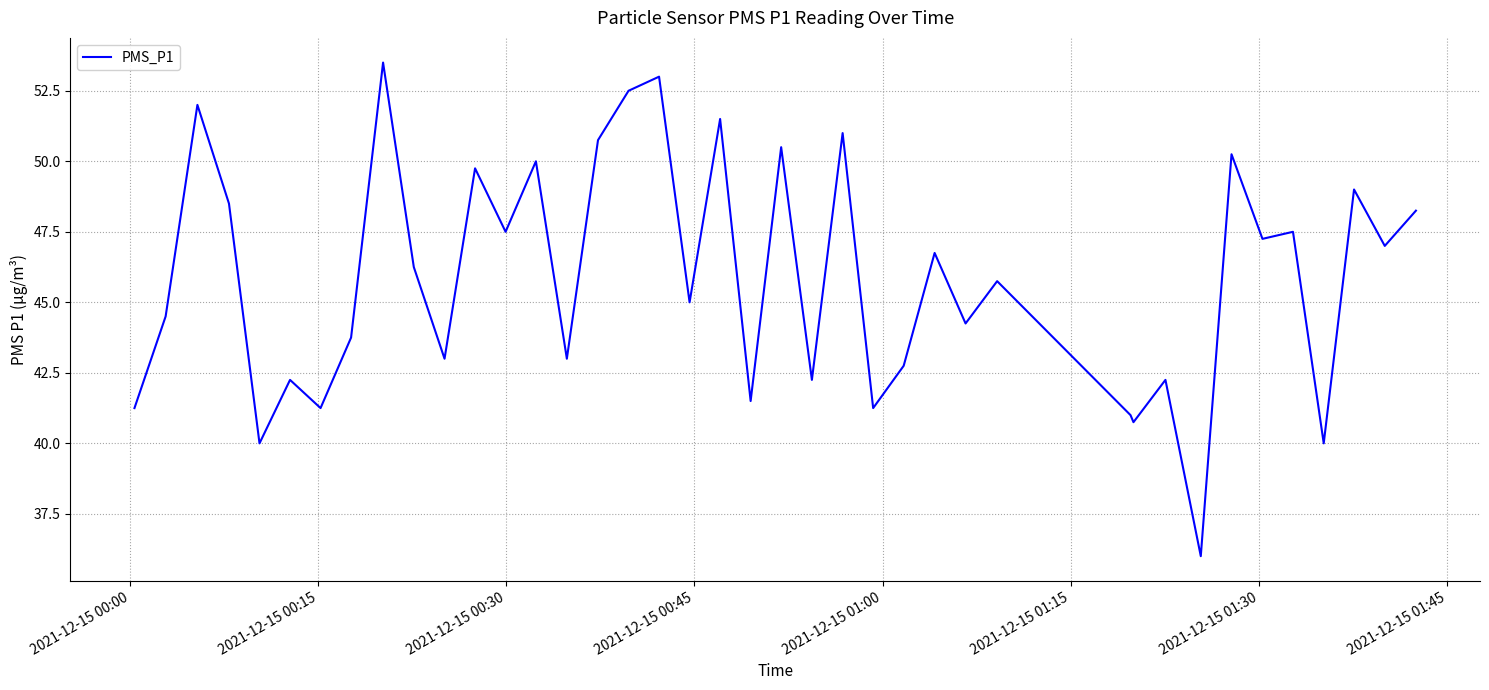

What is the smallest value displayed?

36.0